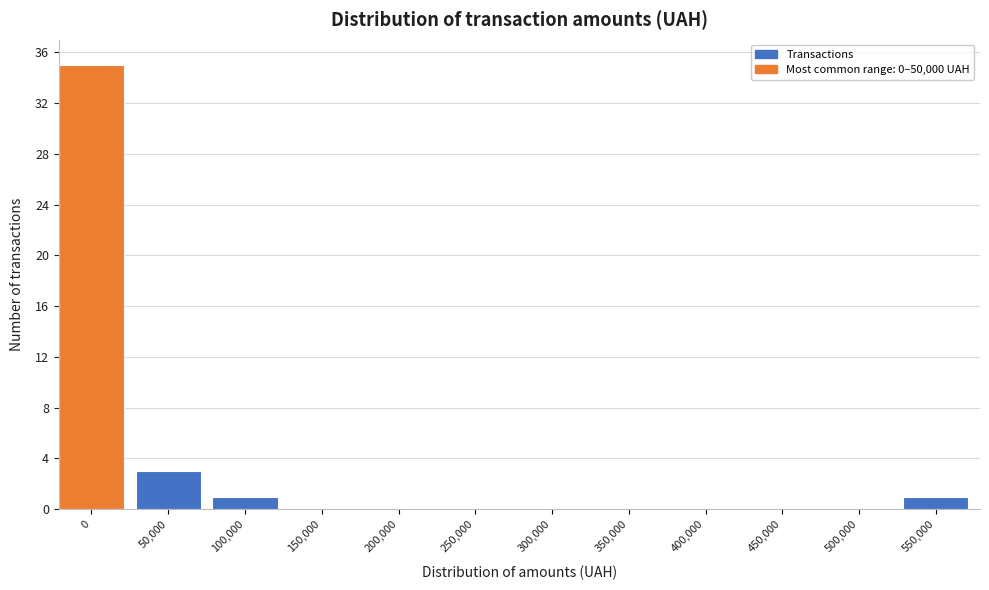

Reading left to right, list all the values displayed in this chart.

0=35	50,000=3	100,000=1	150,000=0	200,000=0	250,000=0	300,000=0	350,000=0	400,000=0	450,000=0	500,000=0	550,000=1